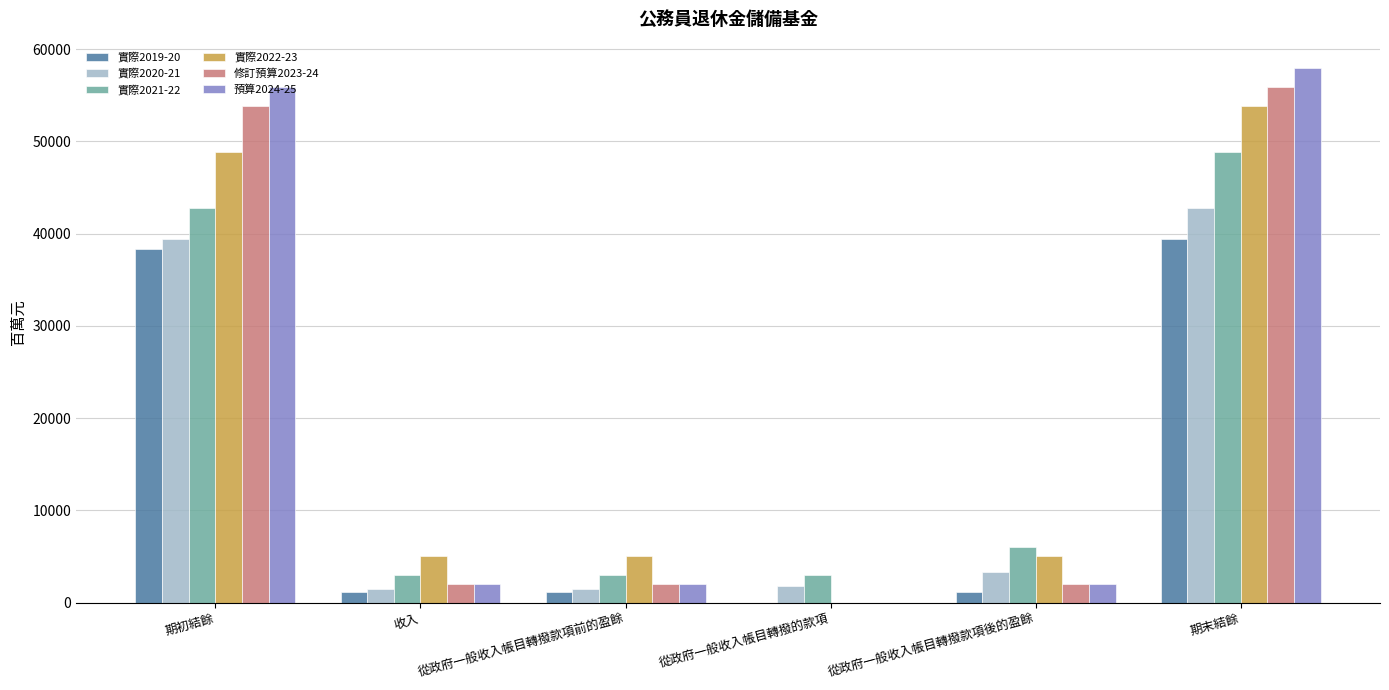

The value of 實際2021-22 at 期初結餘 is 42770. True or false?

True